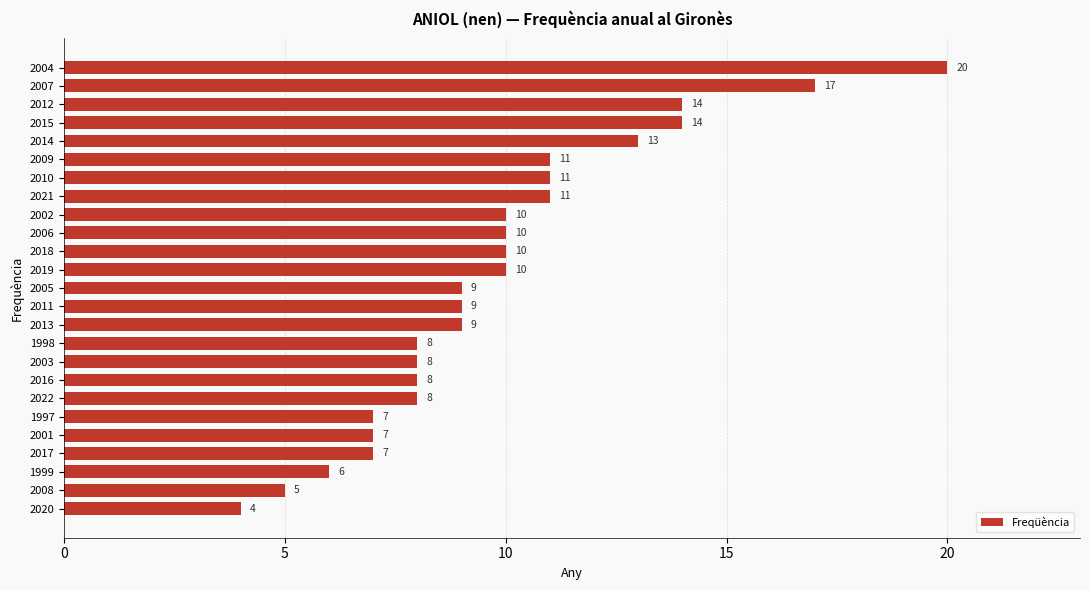

True or false: the data shows 34 at 2004.

False